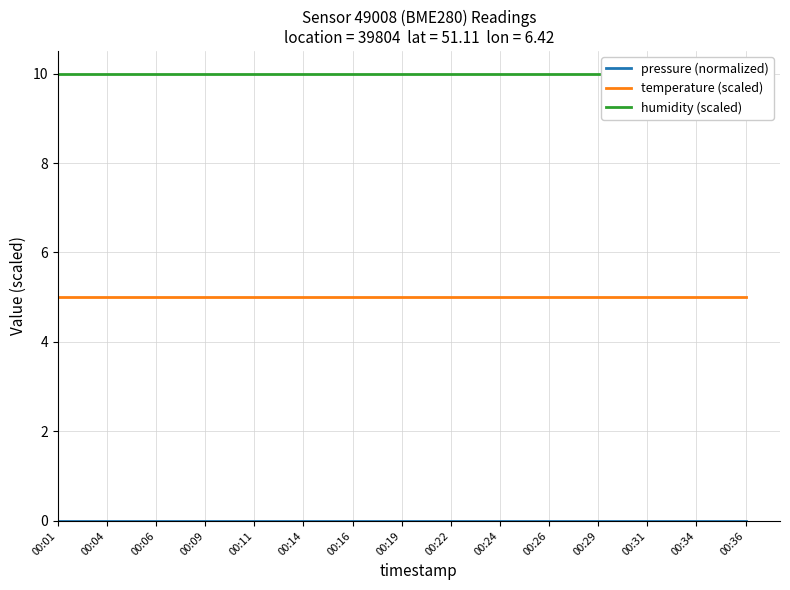

Is it true that humidity (scaled) equals 10.0 at 00:22?

True